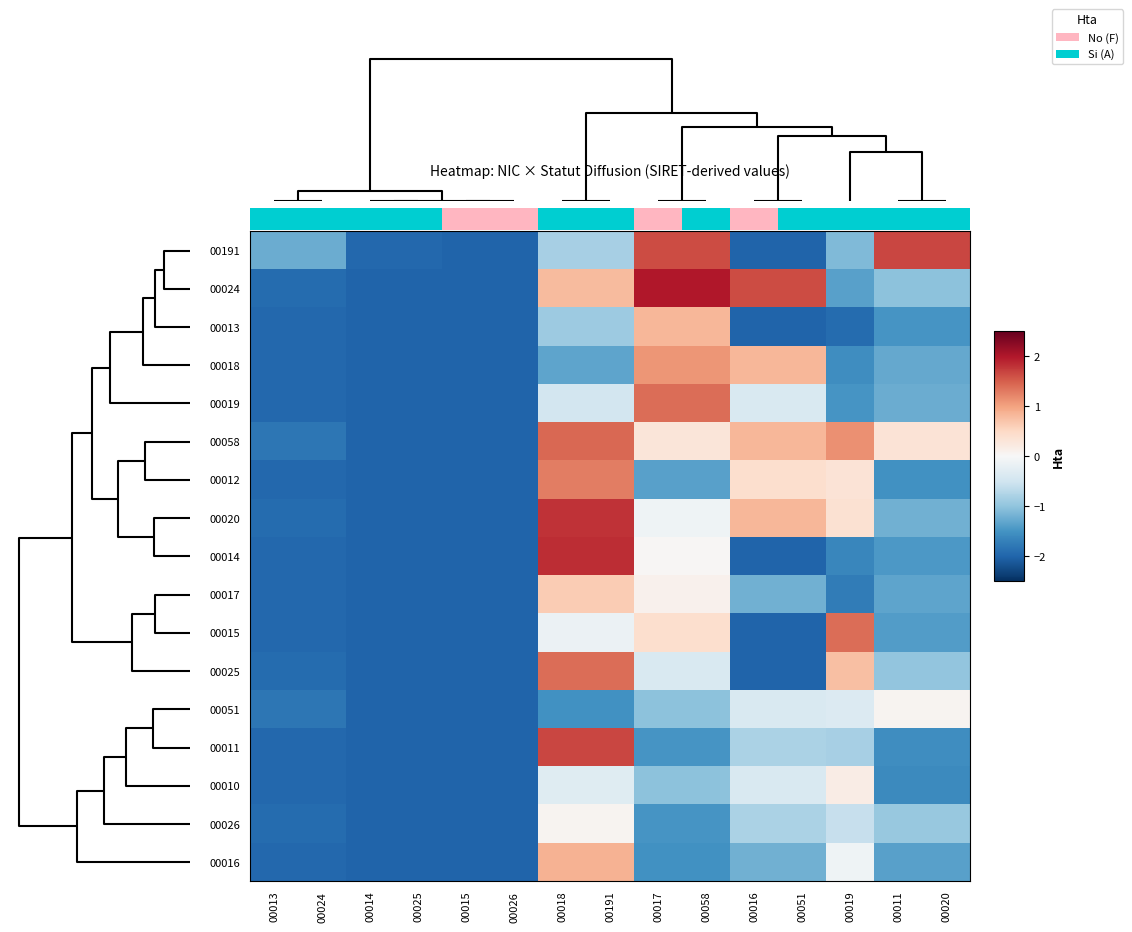

At how many categories does at least one series exceed -1?

9